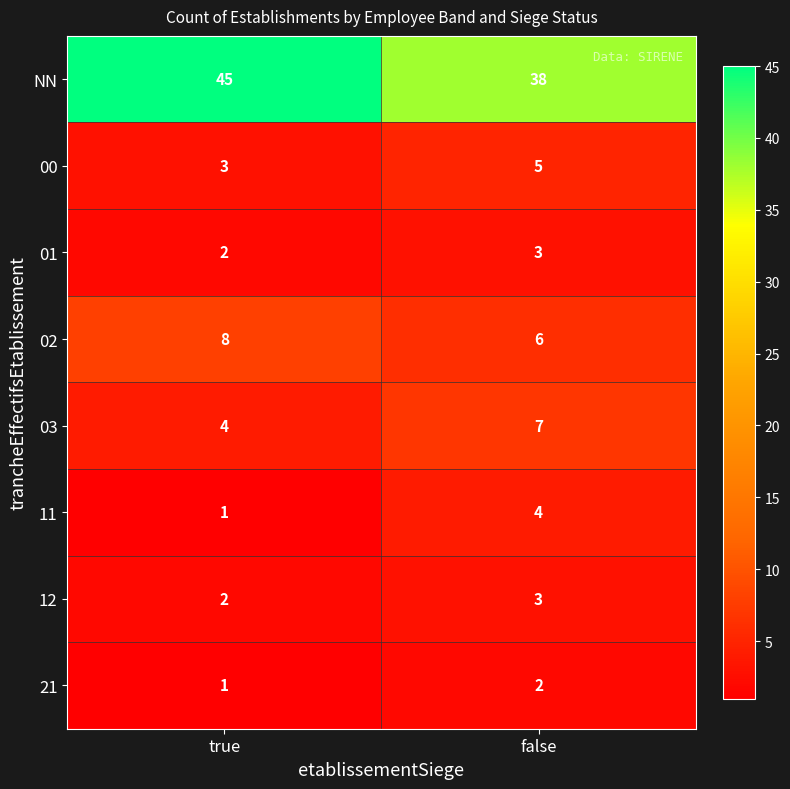

Is it true that 12 equals 3 at false?

True